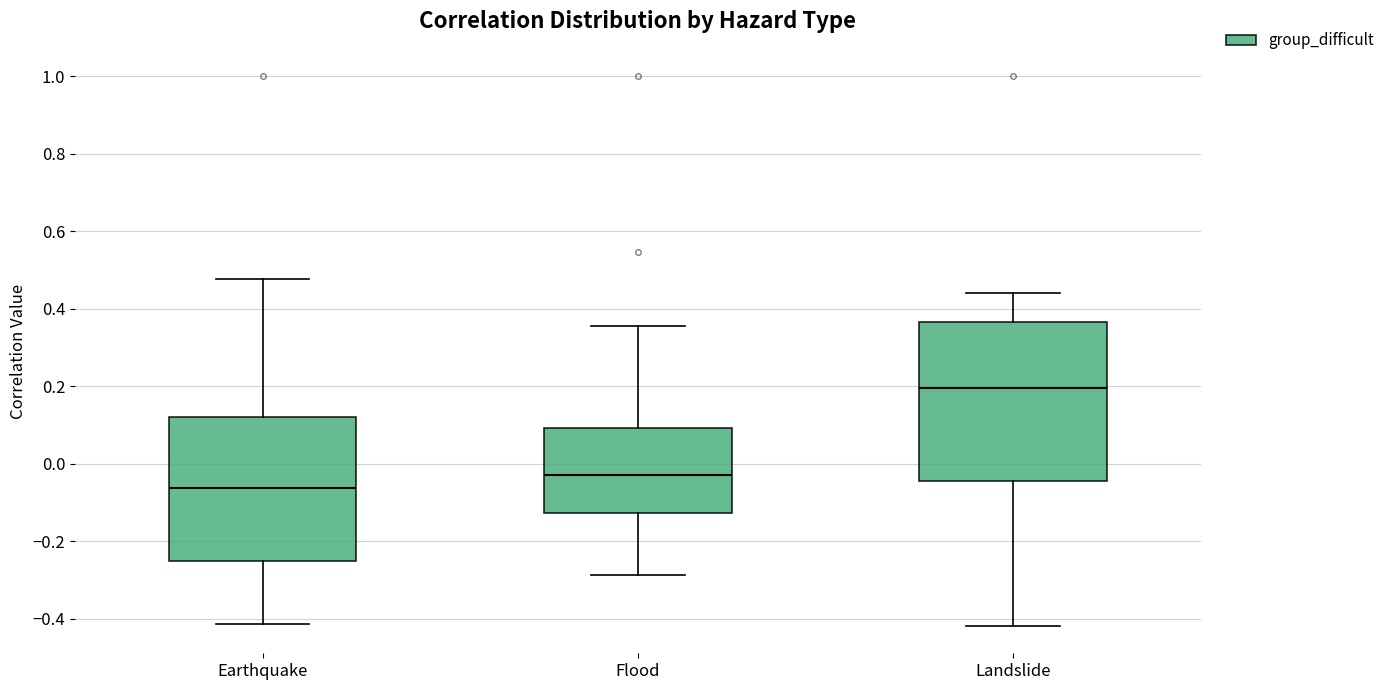

Reading left to right, transcribe this box plot: for each box, give where its median line is, the range the box spans, and where its two whiskers end, as read against the y-axis. The values are not printed on the chart, so give them approximately, as read against the axis.

Earthquake: median -0.06, box -0.26 to 0.12, whiskers -0.42 to 0.48
Flood: median -0.02, box -0.12 to 0.10, whiskers -0.28 to 0.36
Landslide: median 0.20, box -0.04 to 0.36, whiskers -0.42 to 0.44